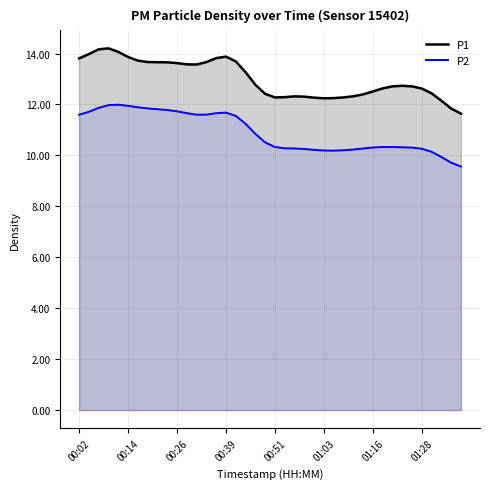

Reading left to right, what are all the values shown in this chart?

P1: 13.8	14.0	14.2	14.2	14.1	13.9	13.7	13.7	13.7	13.7	13.6	13.6	13.6	13.7	13.8	13.9	13.7	13.3	12.8	12.4	12.3	12.3	12.3	12.3	12.3	12.2	12.3	12.3	12.3	12.4	12.5	12.6	12.7	12.7	12.7	12.6	12.4	12.2	11.8	11.6
P2: 11.6	11.7	11.9	12.0	12.0	11.9	11.9	11.8	11.8	11.8	11.7	11.7	11.6	11.6	11.7	11.7	11.6	11.2	10.8	10.5	10.3	10.3	10.3	10.3	10.2	10.2	10.2	10.2	10.2	10.3	10.3	10.3	10.3	10.3	10.3	10.3	10.1	9.9	9.7	9.6